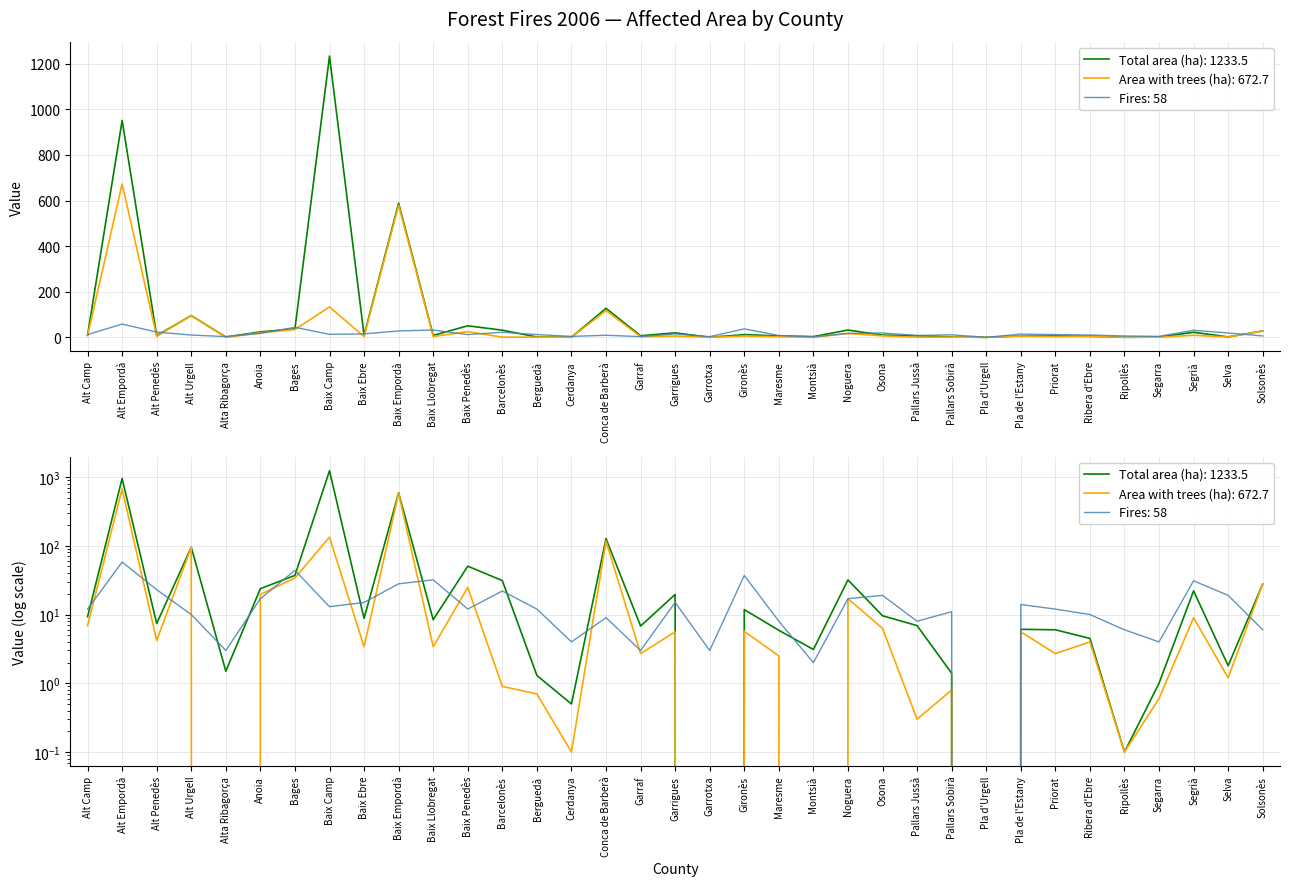

Reading right to left, extract all data points from this chart.

Total affected area (ha): 27.8	1.8	22.1	1.0	0.1	4.5	6.0	6.1	0.0	1.4	6.9	9.6	31.9	3.1	5.9	11.8	0.0	19.6	6.8	127.3	0.5	1.3	31.2	50.5	8.4	588.2	8.8	1233.5	37.1	23.8	1.5	95.3	7.4	951.3	9.3
Fires: 6.0	19.0	31.0	4.0	6.0	10.0	12.0	14.0	0.0	11.0	8.0	19.0	17.0	2.0	8.0	37.0	3.0	15.0	3.0	9.0	4.0	12.0	22.0	12.0	32.0	28.0	15.0	13.0	44.0	17.0	3.0	10.0	23.0	58.0	12.0
Affected area with trees (ha): 27.8	1.2	9.0	0.6	0.1	4.0	2.7	5.6	0.0	0.8	0.3	6.3	17.0	0.0	2.5	5.7	0.0	5.6	2.7	117.1	0.1	0.7	0.9	24.8	3.4	579.3	3.4	133.3	34.1	19.6	0.0	95.2	4.2	672.7	6.9